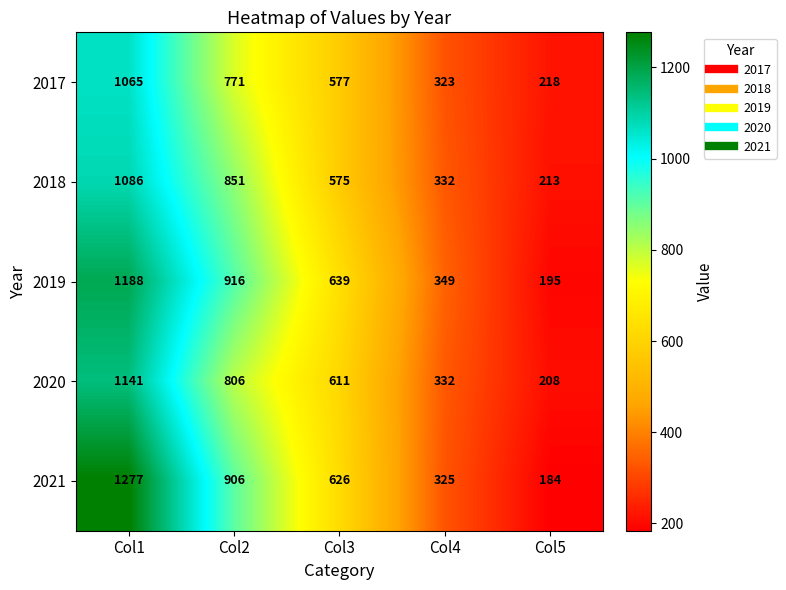

The 2019 series shows 278 at Col1. True or false?

False